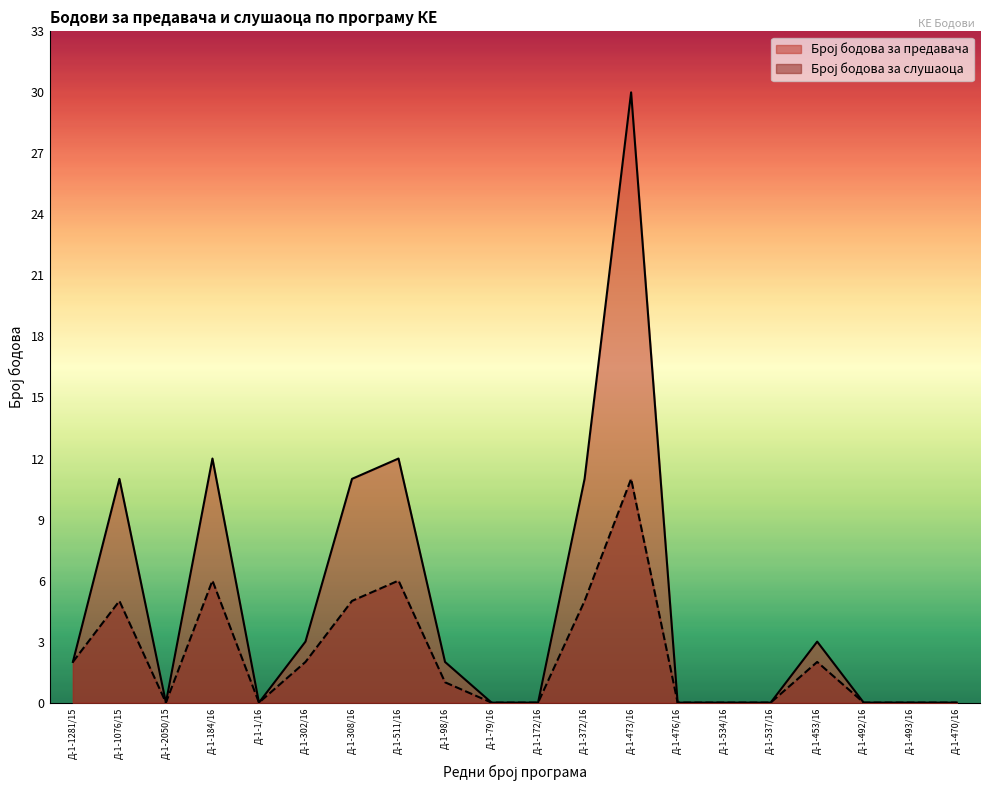

What is the spread (max minus min) of values at Д-1-1076/15?

6